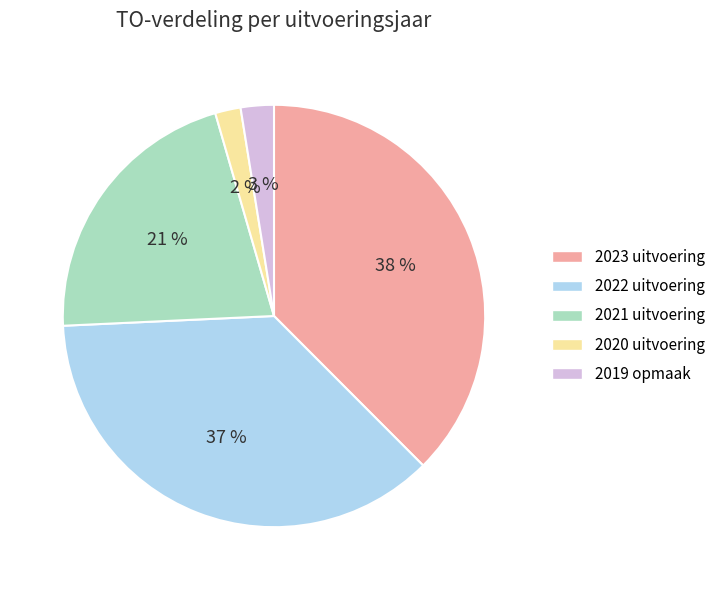

True or false: 2022 uitvoering accounts for 22% of the total.

False